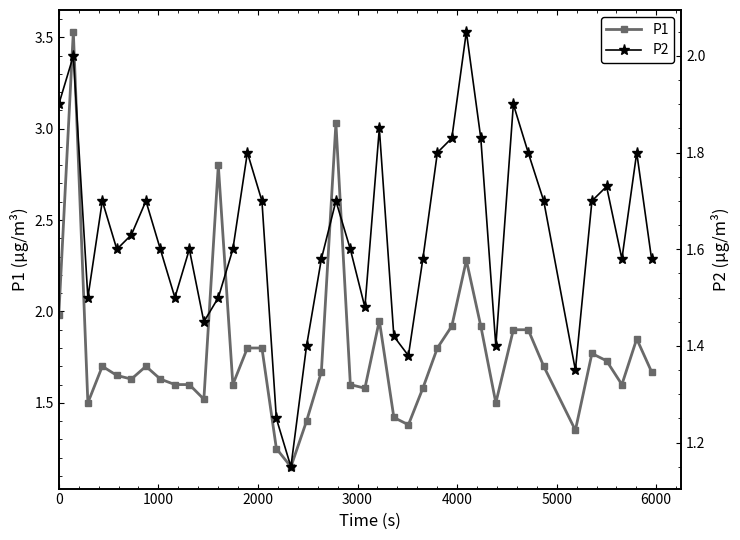

Reading left to right, list all the values displayed in this chart.

P1: 2.0	3.5	1.5	1.7	1.6	1.6	1.7	1.6	1.6	1.6	1.5	2.8	1.6	1.8	1.8	1.2	1.1	1.4	1.7	3.0	1.6	1.6	1.9	1.4	1.4	1.6	1.8	1.9	2.3	1.9	1.5	1.9	1.9	1.7	1.4	1.8	1.7	1.6	1.9	1.7
P2: 1.9	2.0	1.5	1.7	1.6	1.6	1.7	1.6	1.5	1.6	1.4	1.5	1.6	1.8	1.7	1.2	1.1	1.4	1.6	1.7	1.6	1.5	1.9	1.4	1.4	1.6	1.8	1.8	2.0	1.8	1.4	1.9	1.8	1.7	1.4	1.7	1.7	1.6	1.8	1.6